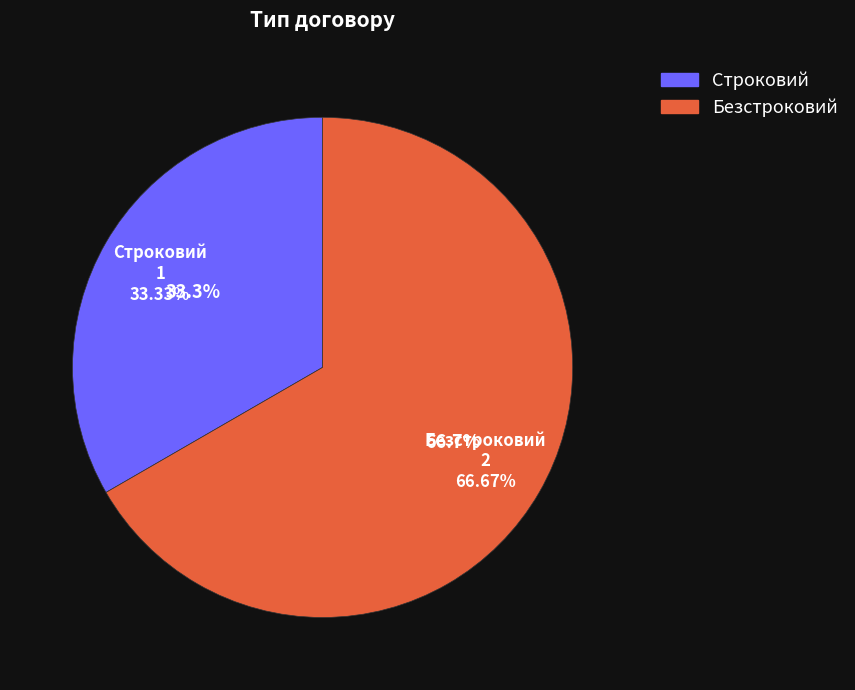

Rank the categories by value from lowest to highest.

Строковий, Безстроковий